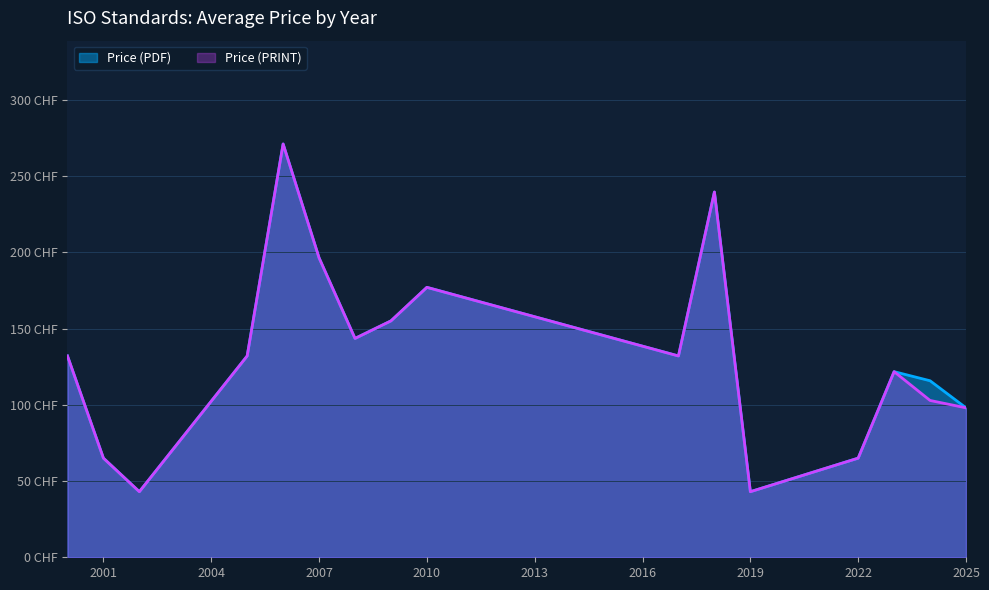

What are all the series names shown in the legend?

Price (PDF), Price (PRINT)